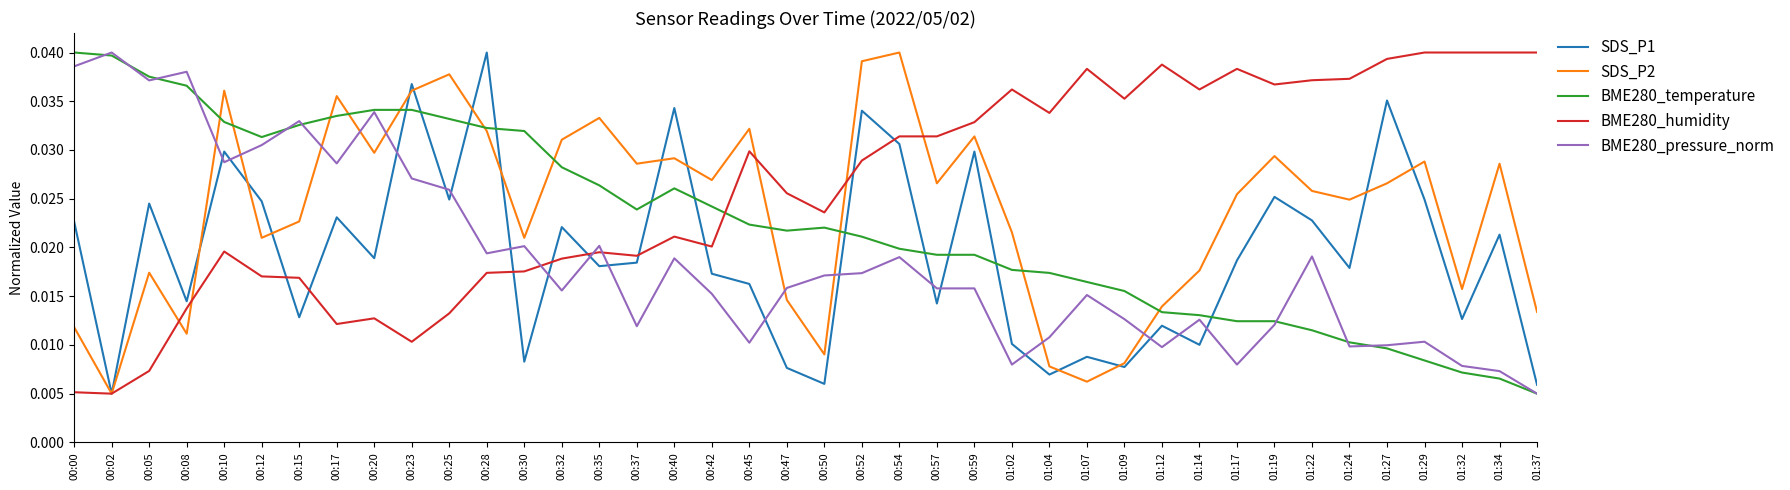

Which series changed the most between 00:50 and 01:12?

BME280_humidity